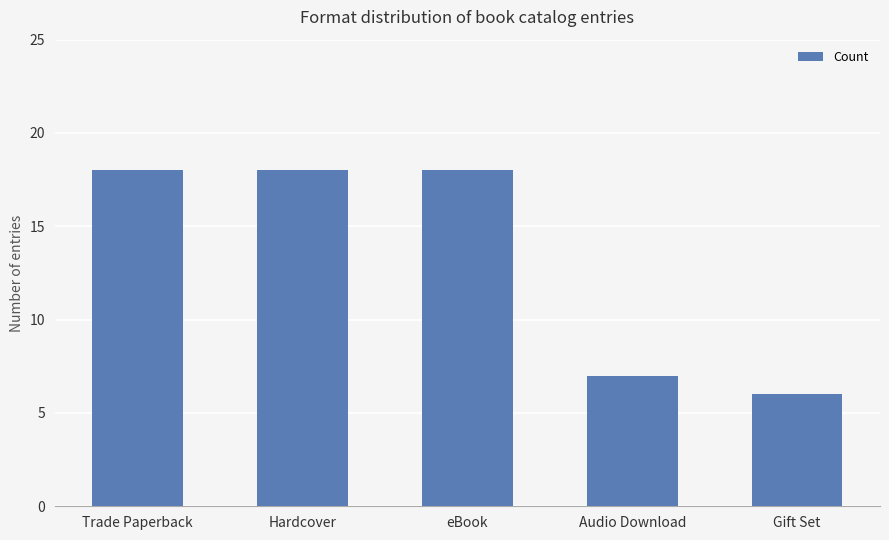

True or false: the data shows 18 at Trade Paperback.

True